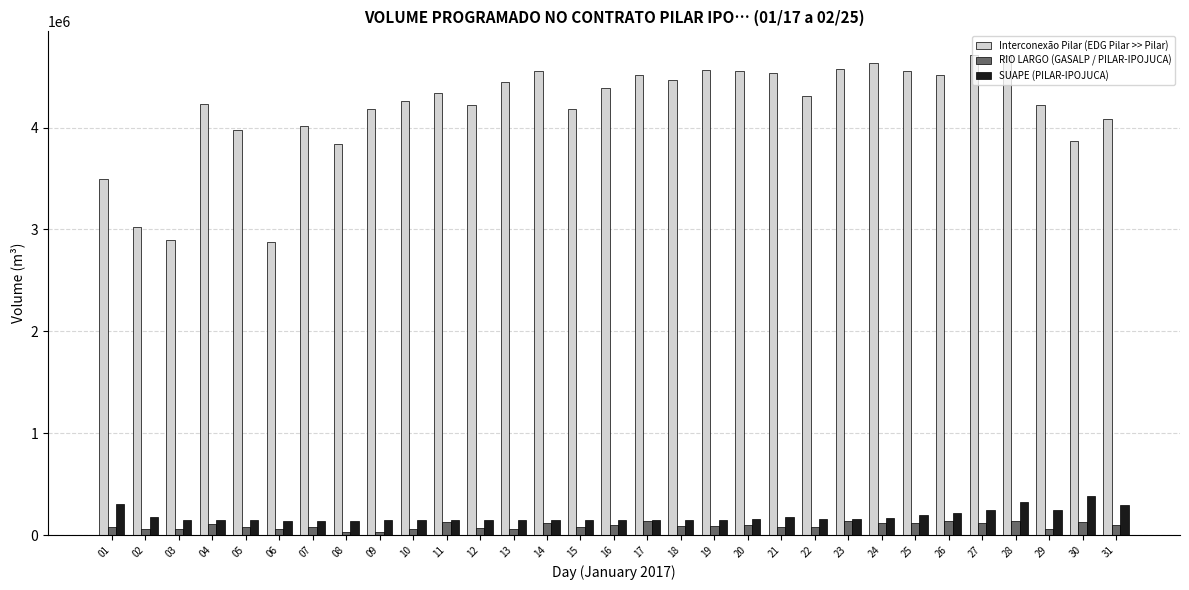

At which label does Interconexão Pilar (EDG Pilar >> Pilar) first exceed 4308498?

11